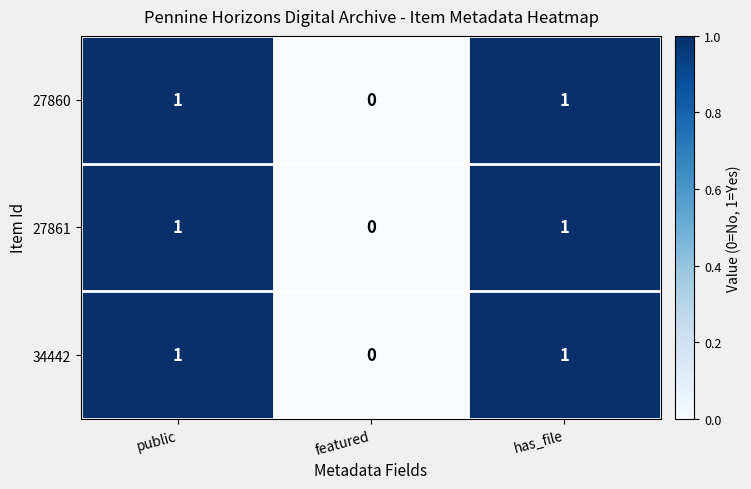

The 27860 series shows 2 at public. True or false?

False